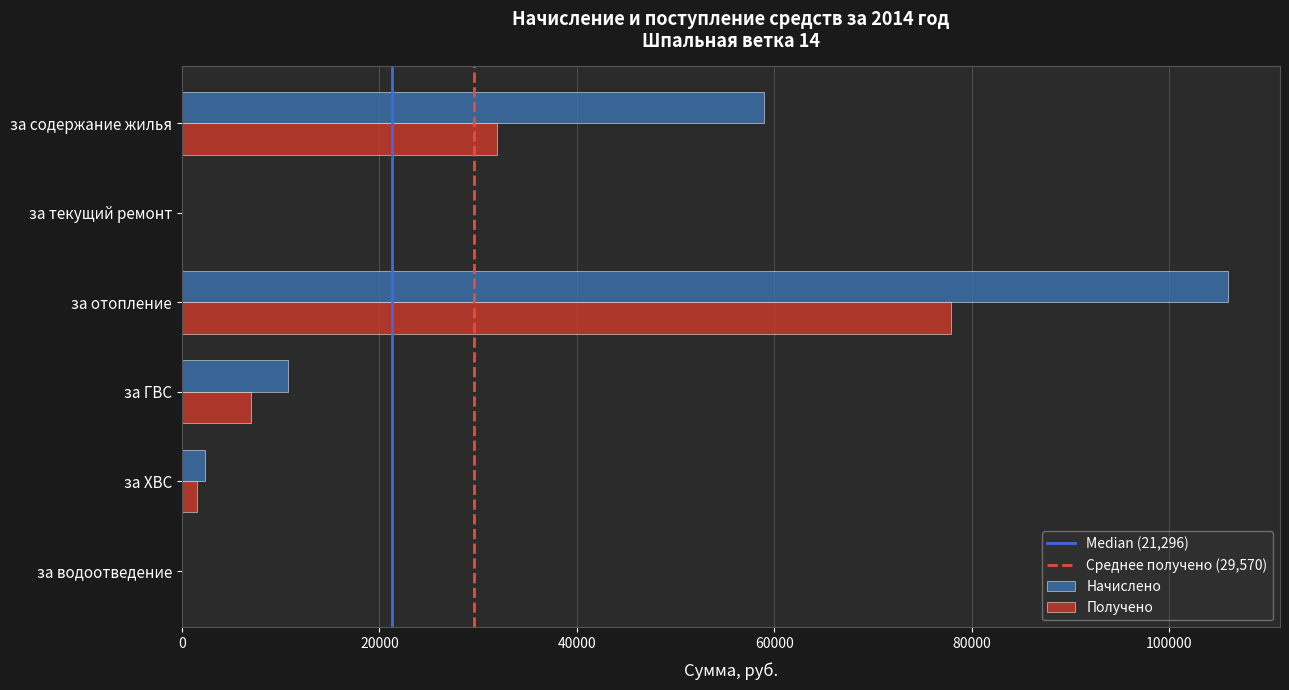

Is the value of Получено at за отопление greater than the value of Начислено at за текущий ремонт?

Yes